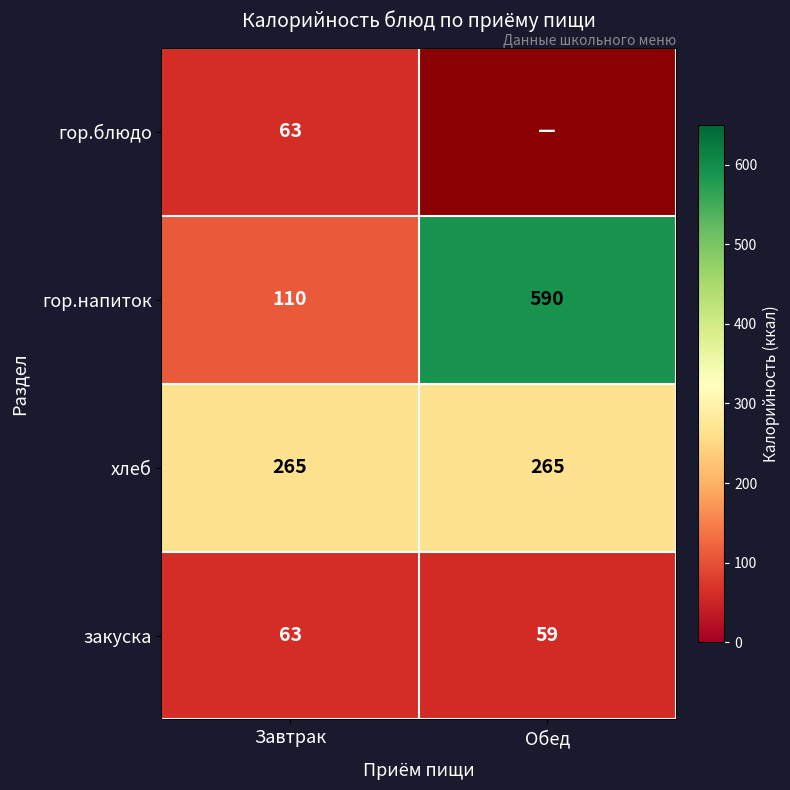

Count the number of categories in the chart.

2